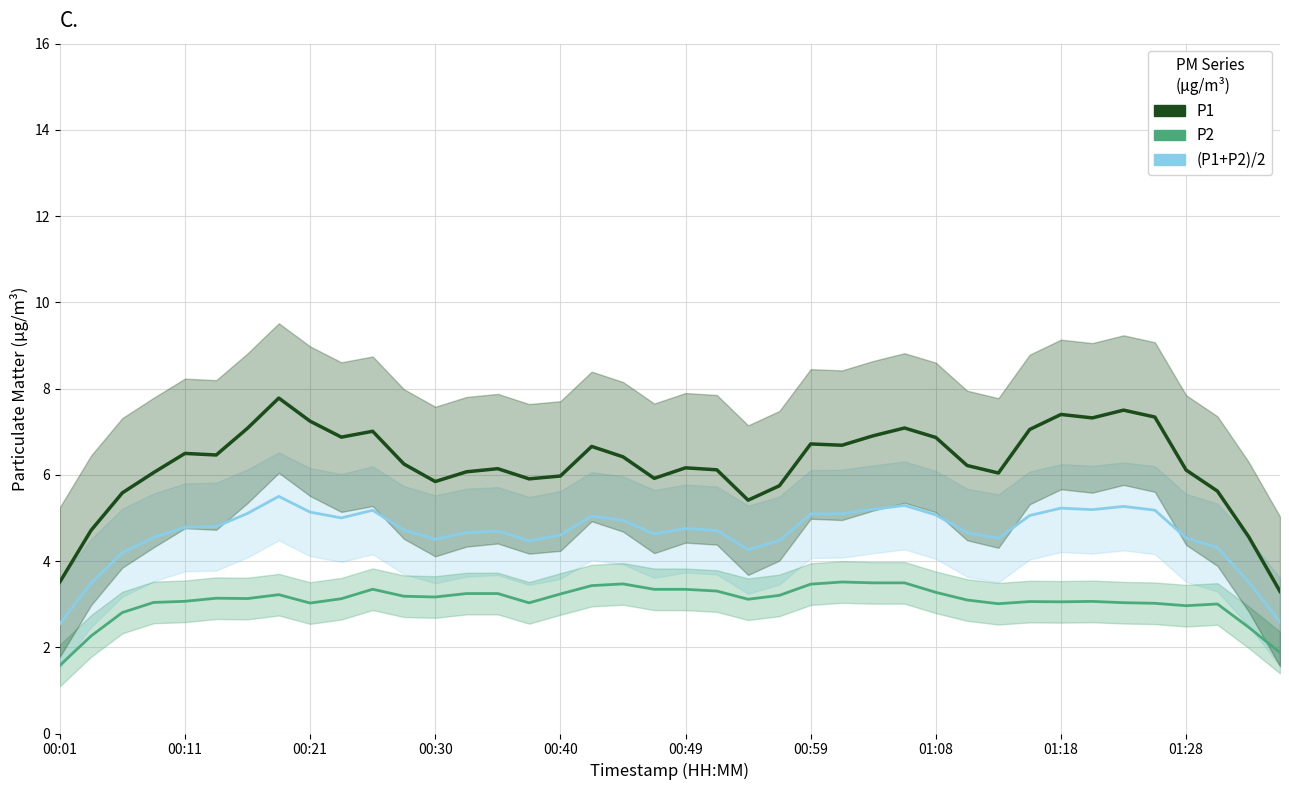

What is the total value across all series at 01:18?

15.7